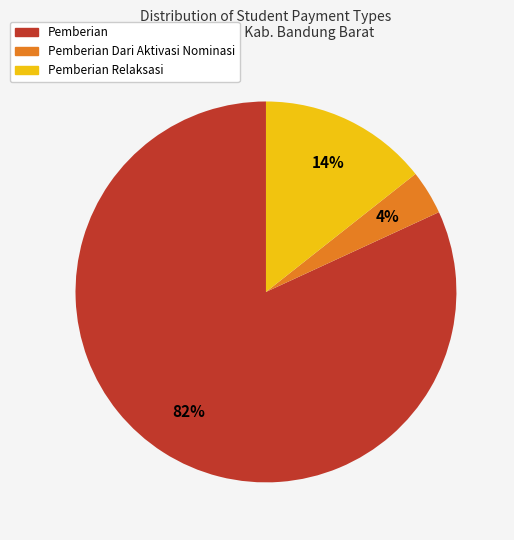

To the nearest percent, what is the difference between the largest and smallest slice percentages?

78%